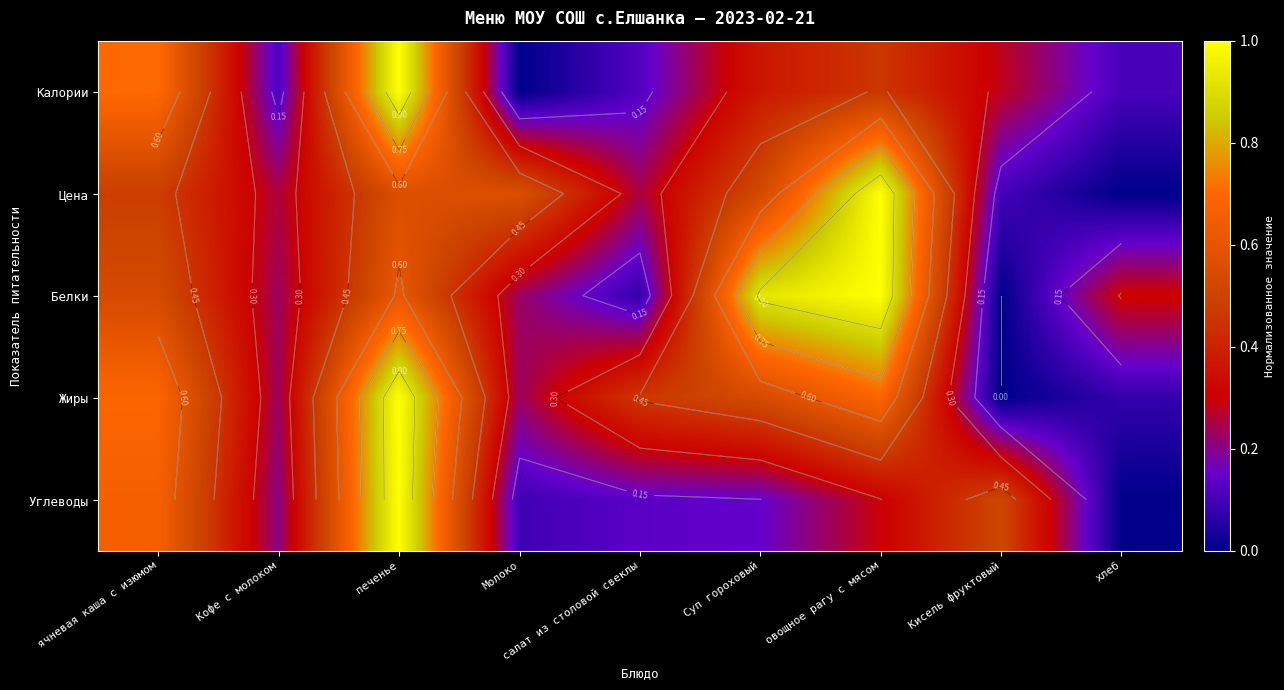

Which category has the highest value across all series?

печенье